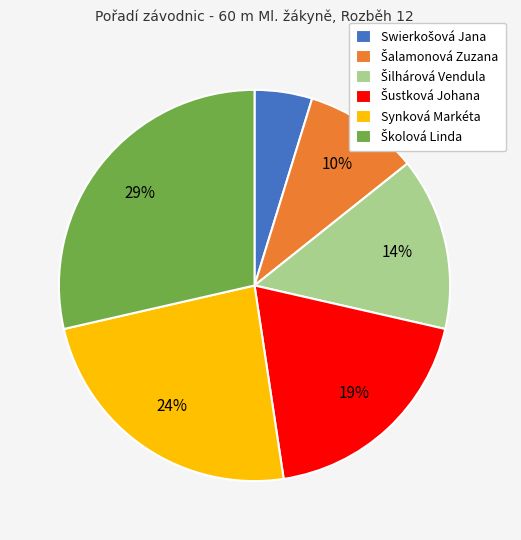

Is there a majority slice in this chart?

No